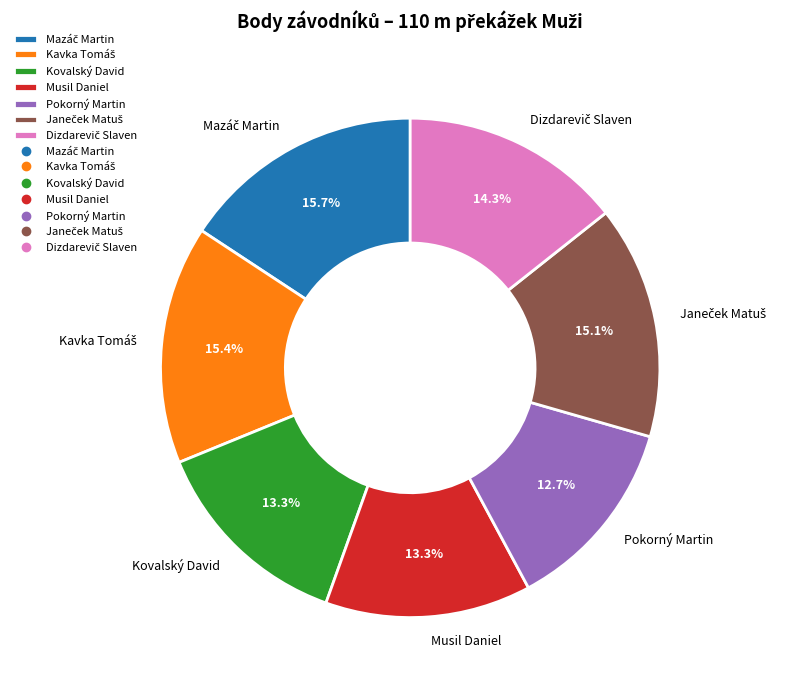

To the nearest percent, what is the average slice percentage?

14%